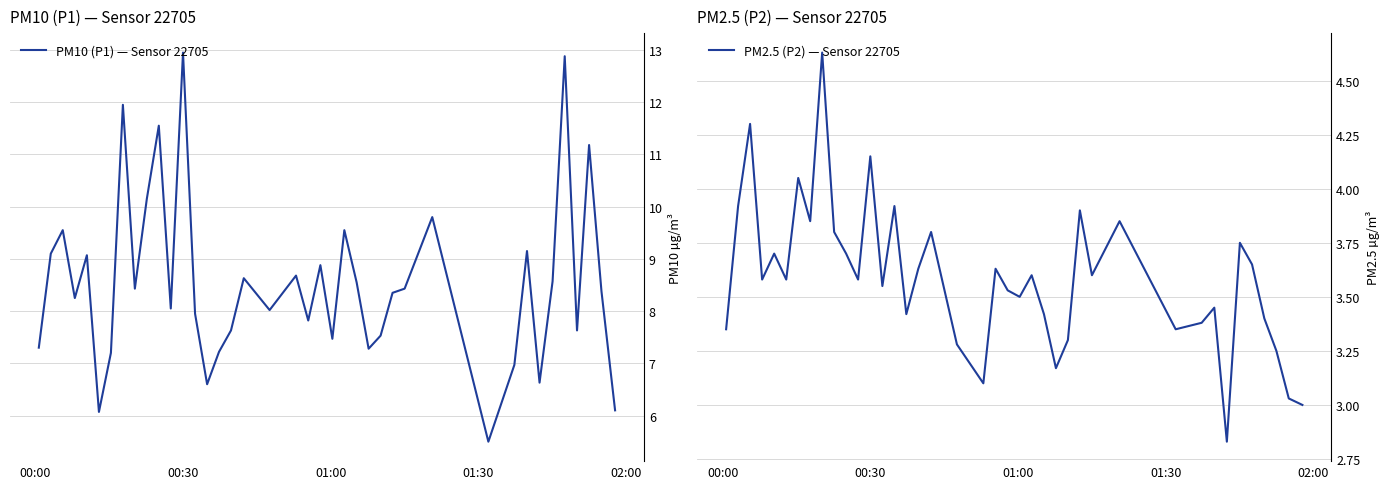

What is the minimum value for PM10 (P1) — Sensor 22705?

5.5